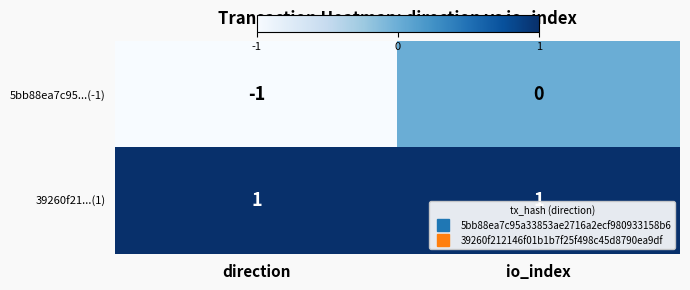

Reading left to right, extract all data points from this chart.

5bb88ea7c95...(-1): -1	0
39260f21...(1): 1	1